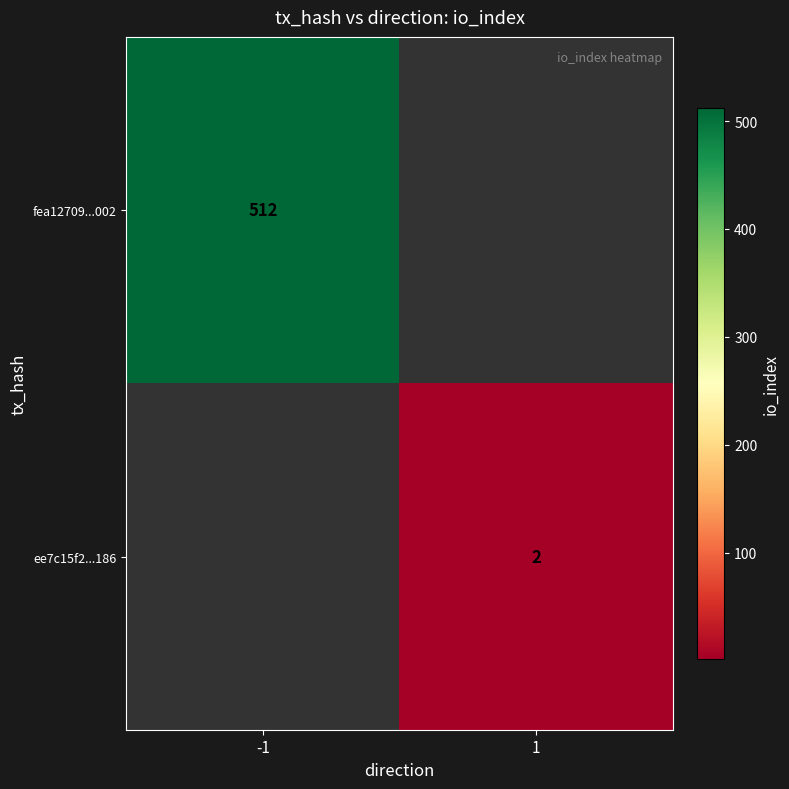

What is the greatest value displayed?

512.0